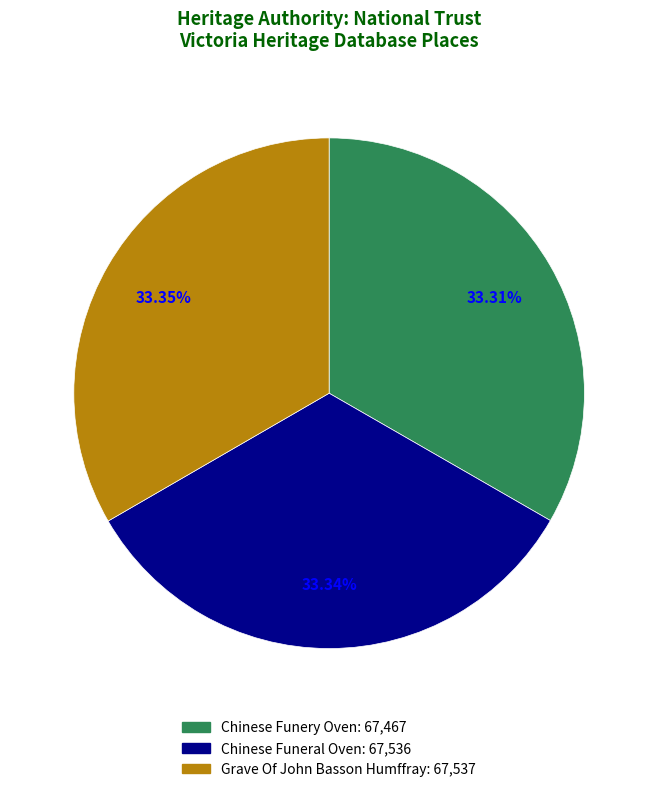

Is there any slice that represents more than half of the pie?

No